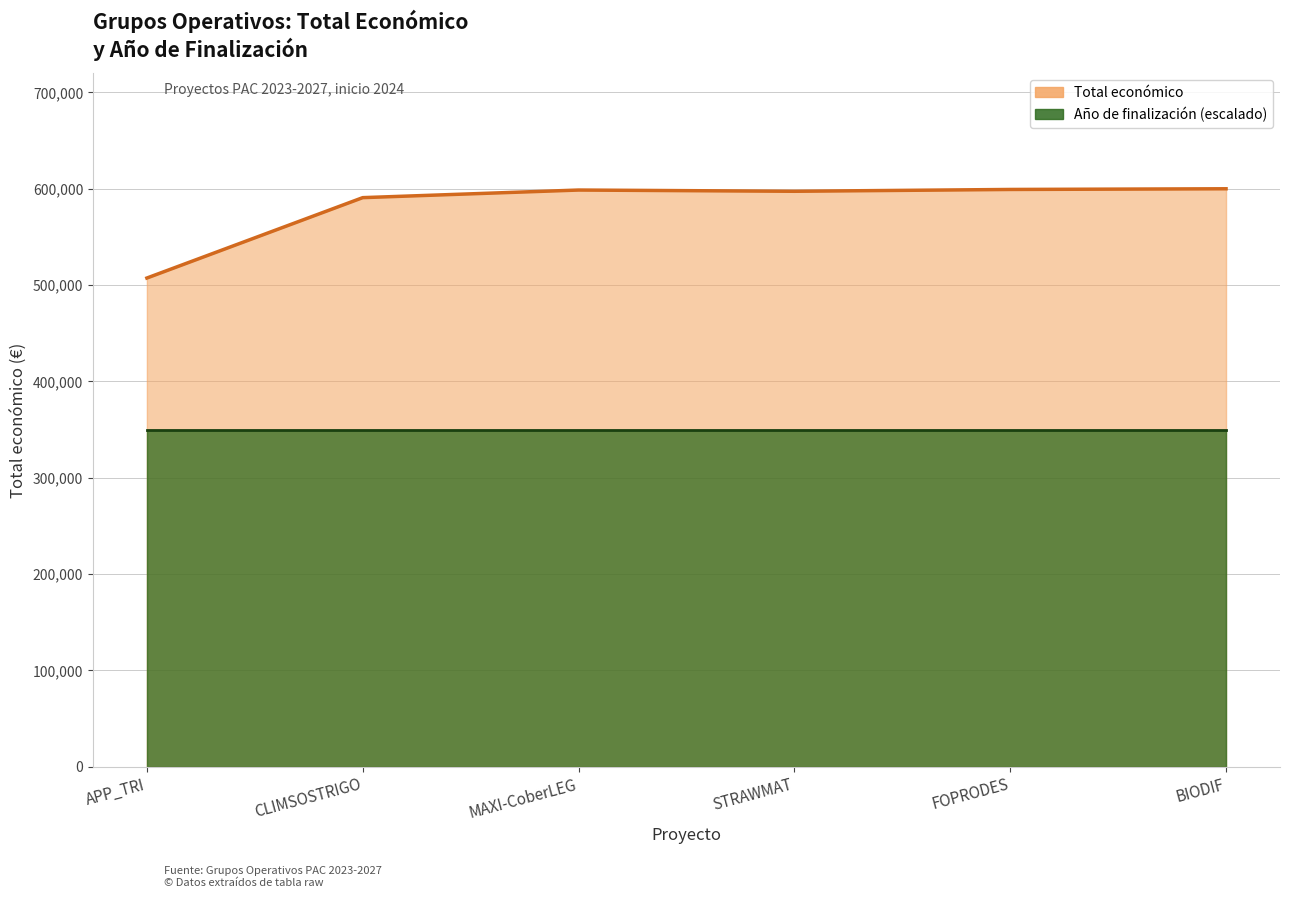

What is the value of the 4th point from the left?

597320